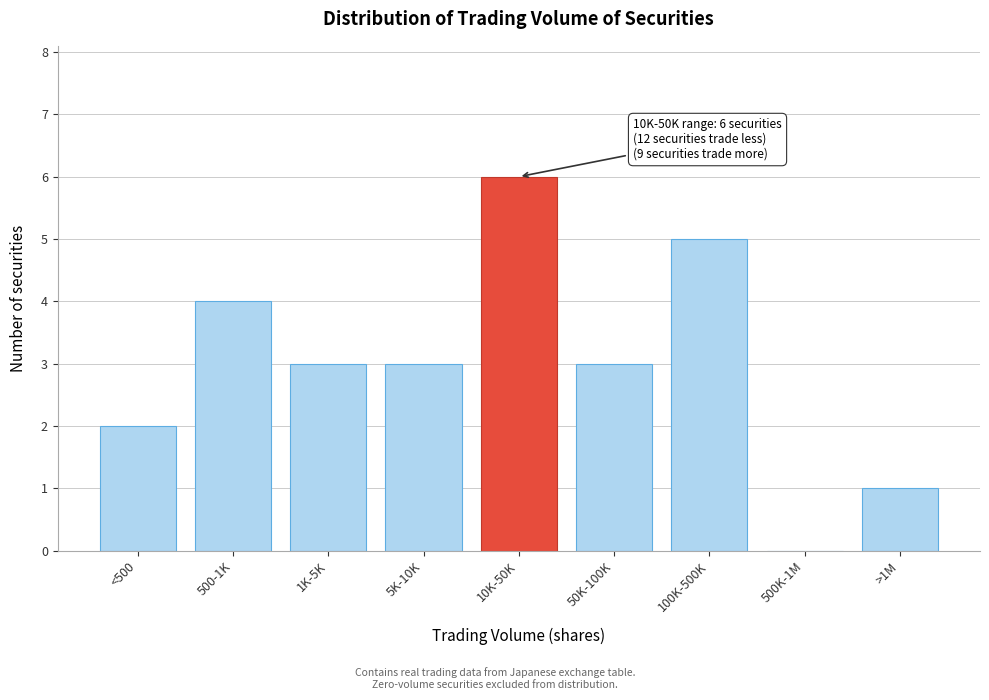

Reading left to right, list all the values displayed in this chart.

<500=2	500-1K=4	1K-5K=3	5K-10K=3	10K-50K=6	50K-100K=3	100K-500K=5	500K-1M=0	>1M=1